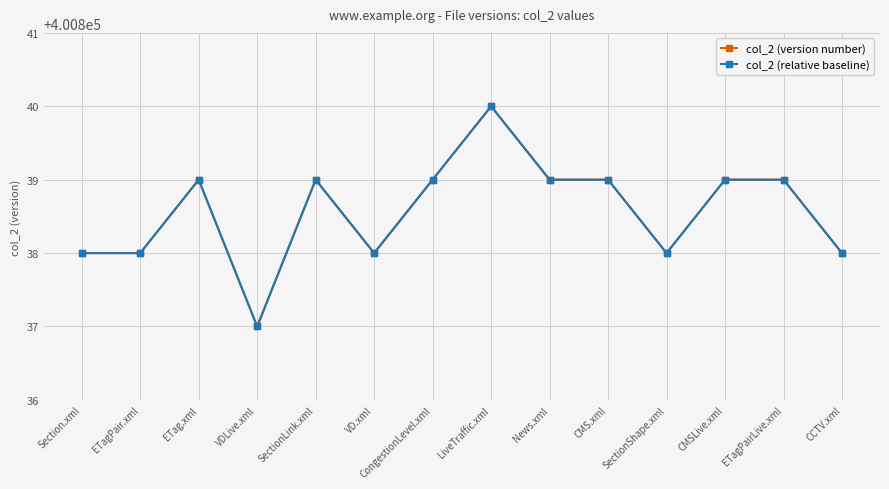

Does the chart have visible grid lines?

Yes